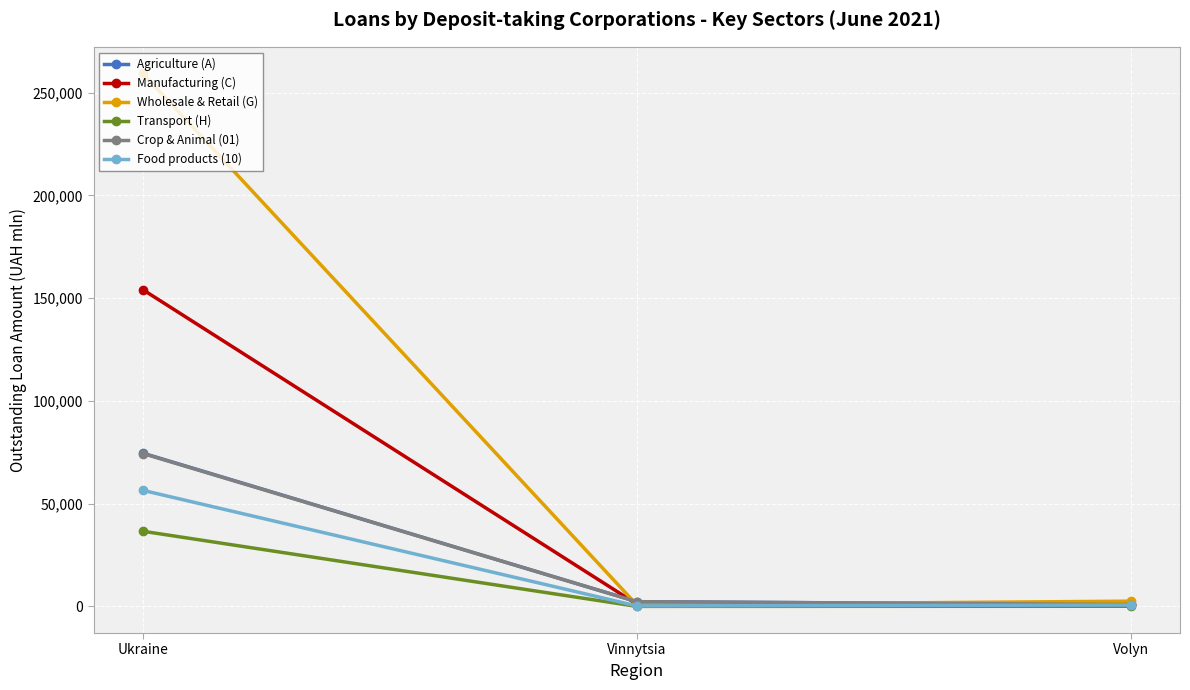

What value does the Crop & Animal (01) series have at Vinnytsia?

2324.8